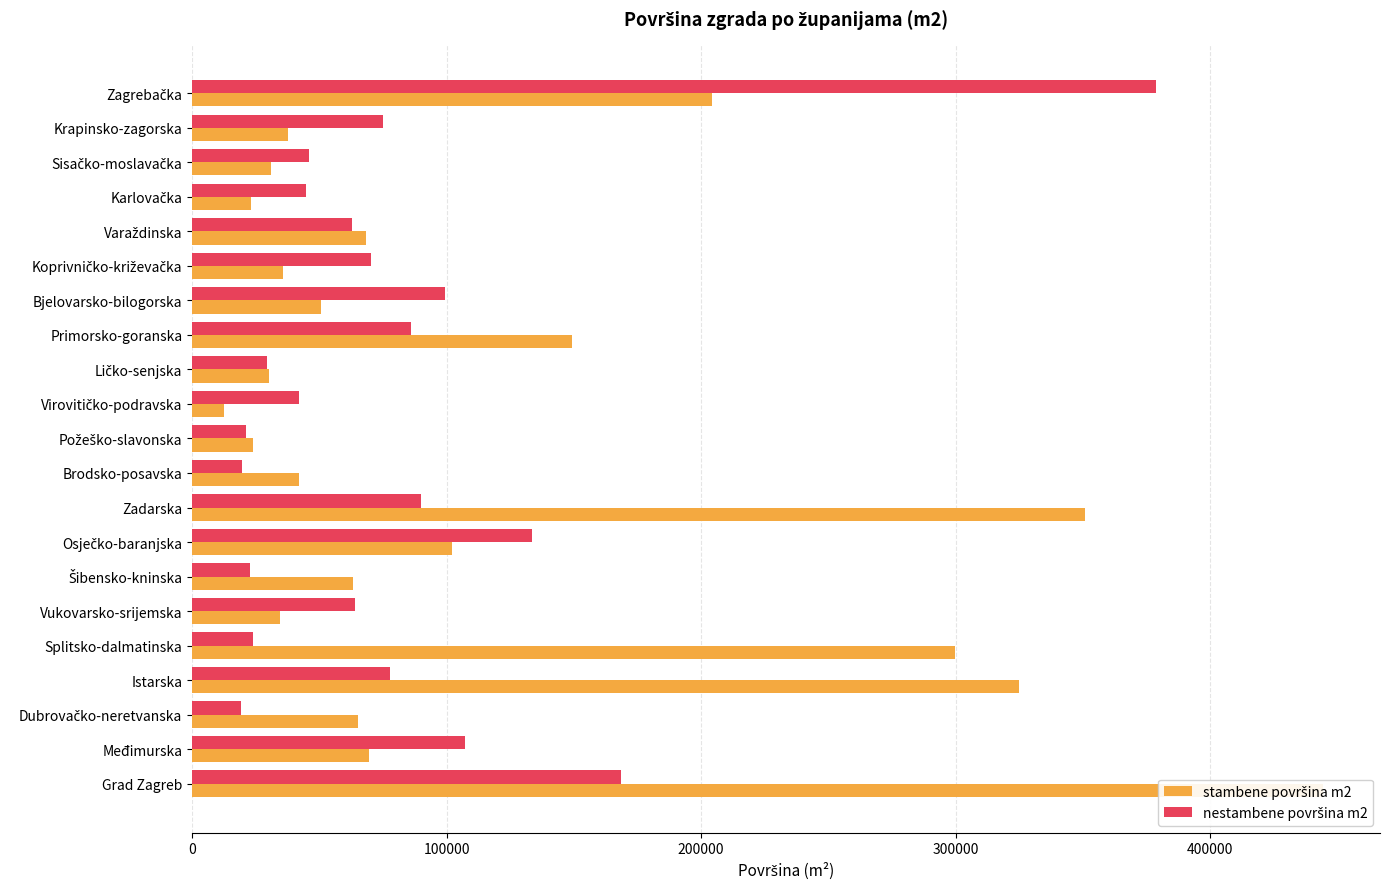

How many groups of bars are there?

21